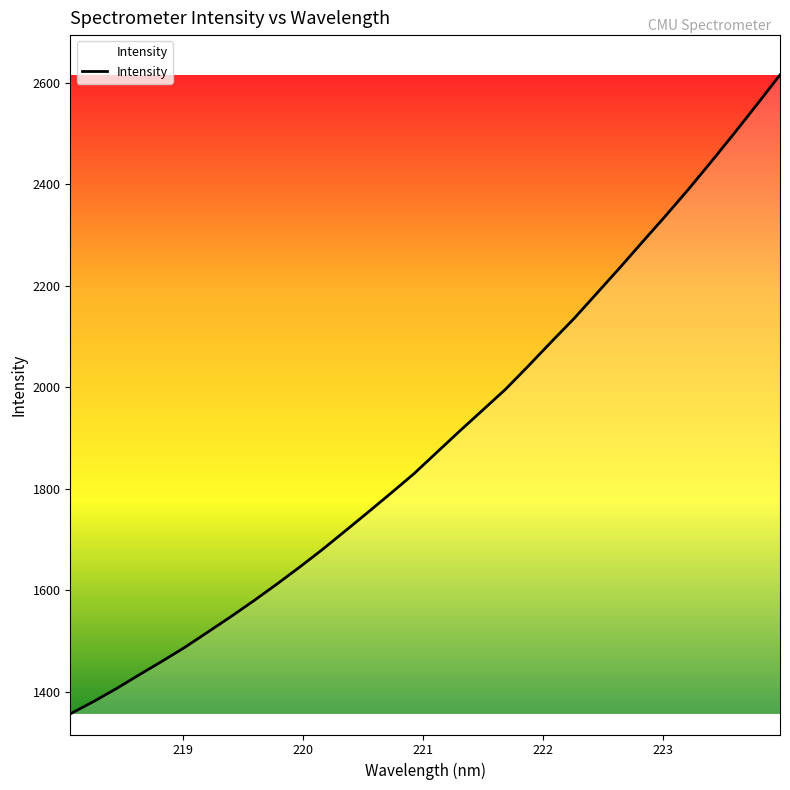

What is the difference between the maximum and minimum values?

1259.3